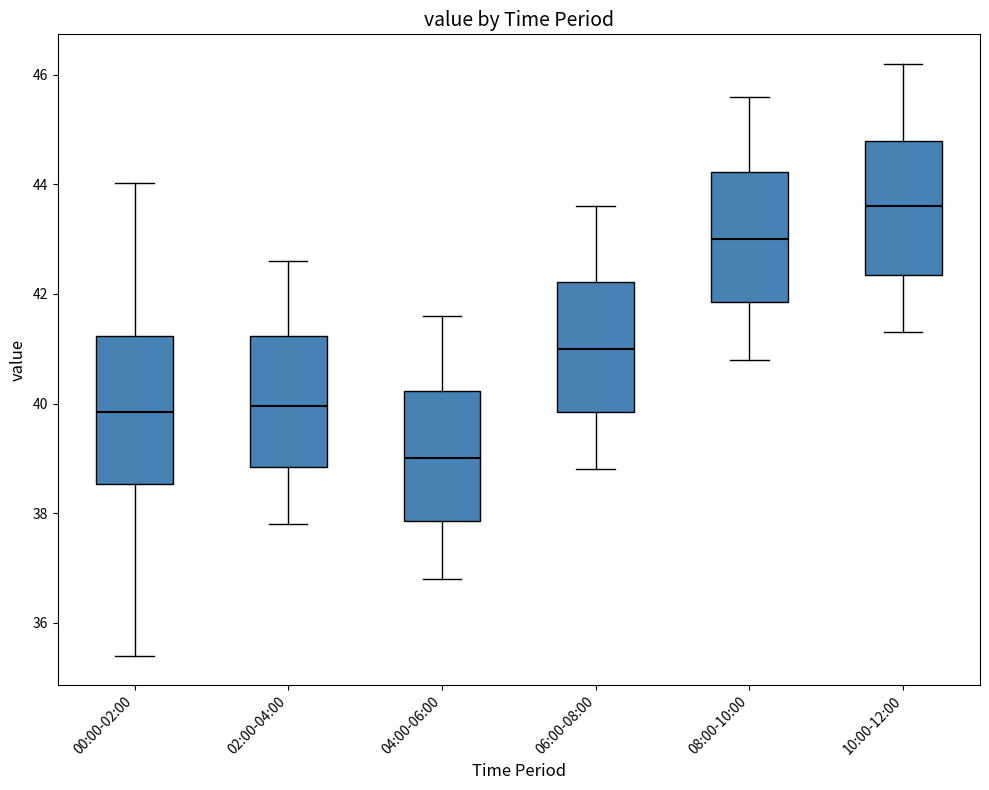

Reading left to right, read every box against the y-axis: the position of its median line, the range the box covers, and the ends of its whiskers. The values are not printed on the chart, so give them approximately, as read against the axis.

00:00-02:00: median 39.8, box 38.6 to 41.2, whiskers 35.4 to 44.0
02:00-04:00: median 40.0, box 38.8 to 41.2, whiskers 37.8 to 42.6
04:00-06:00: median 39.0, box 37.8 to 40.2, whiskers 36.8 to 41.6
06:00-08:00: median 41.0, box 39.8 to 42.2, whiskers 38.8 to 43.6
08:00-10:00: median 43.0, box 41.8 to 44.2, whiskers 40.8 to 45.6
10:00-12:00: median 43.6, box 42.4 to 44.8, whiskers 41.4 to 46.2